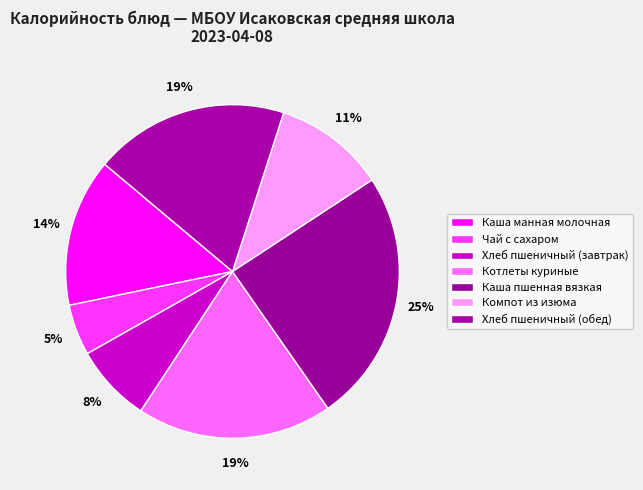

Which category has the biggest portion of the pie?

Каша пшенная вязкая